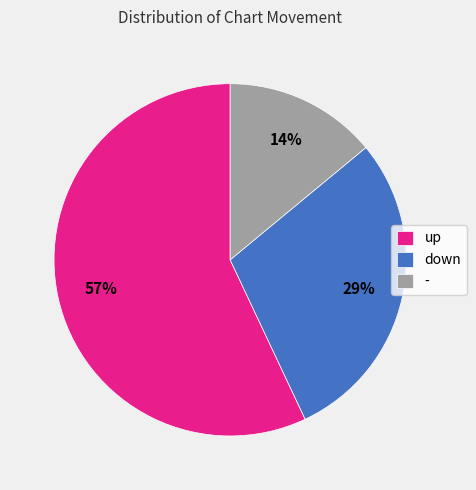

The - slice represents 25% of the pie. True or false?

False